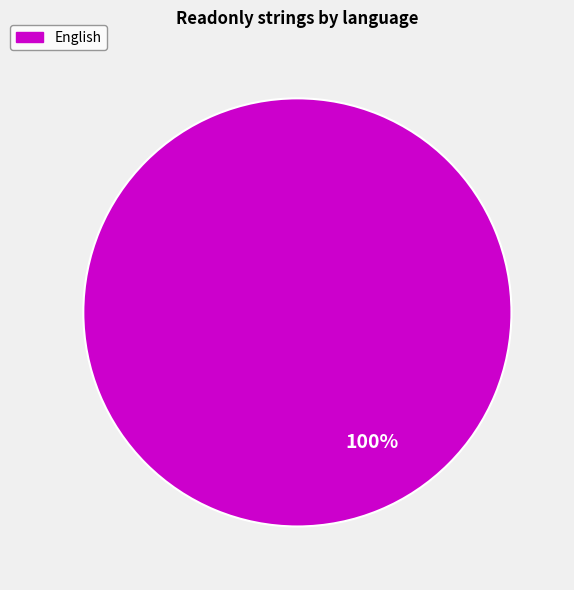

Is there any slice that represents more than half of the pie?

Yes